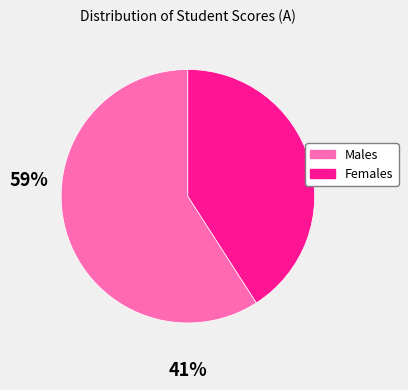

Does any single category account for the majority?

Yes